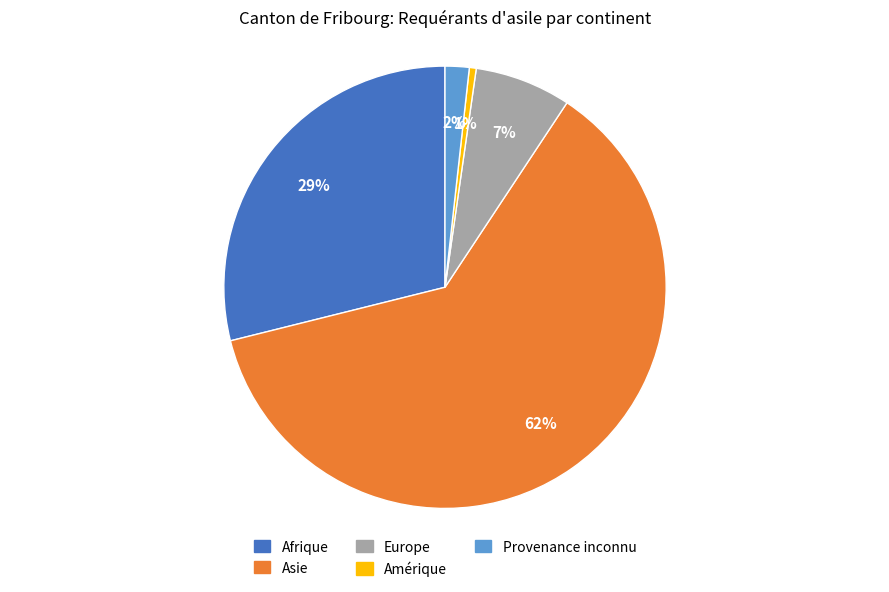

Which slice is the smallest?

Amérique